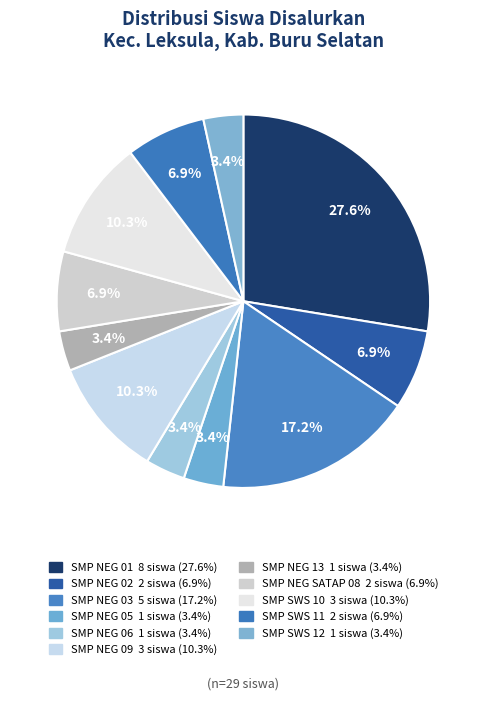

Is SMP NEGERI 05 LEKSULA the majority of the pie?

No